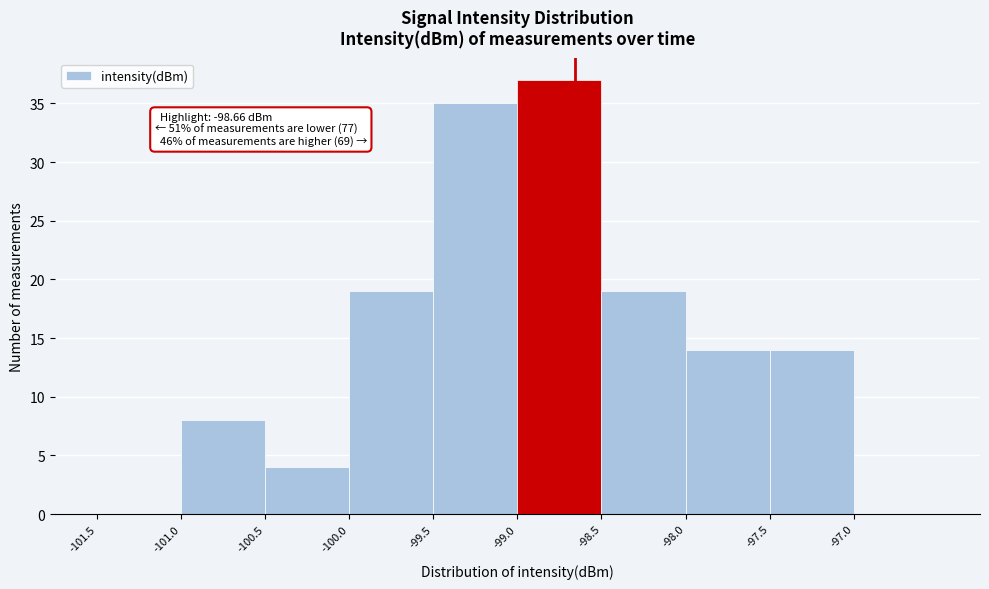

Which range on the x-axis has the tallest bar?

-99.0 to -98.5